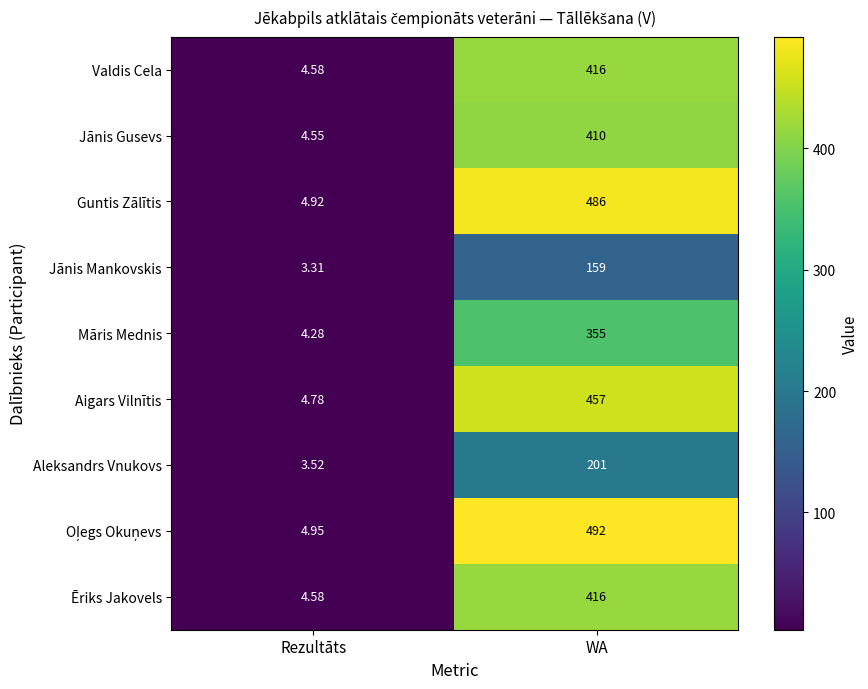

List the labels in order of Aigars Vilnītis value, smallest first.

Rezultāts, WA